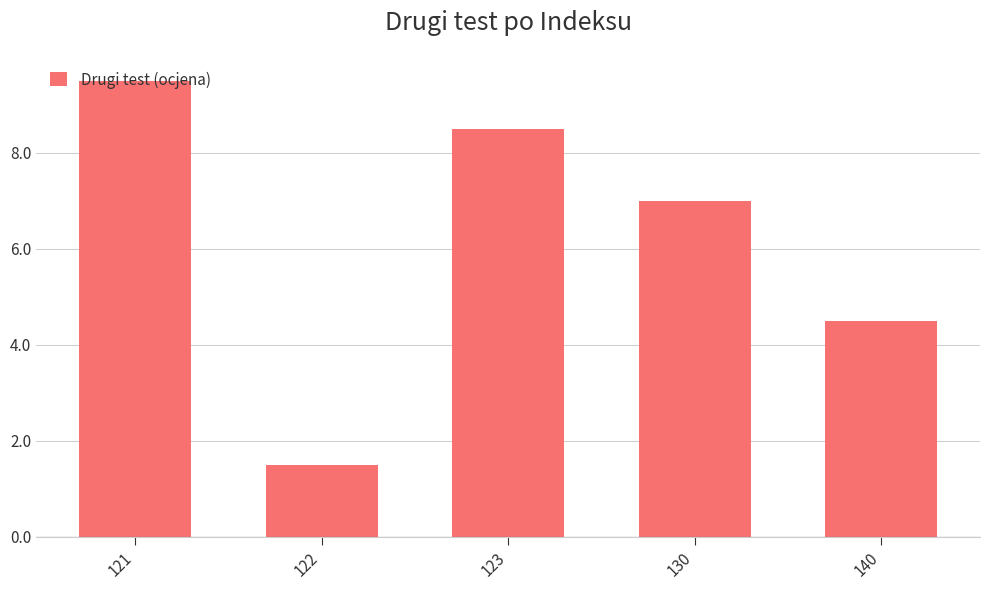

True or false: the data shows 7.0 at 130.

True